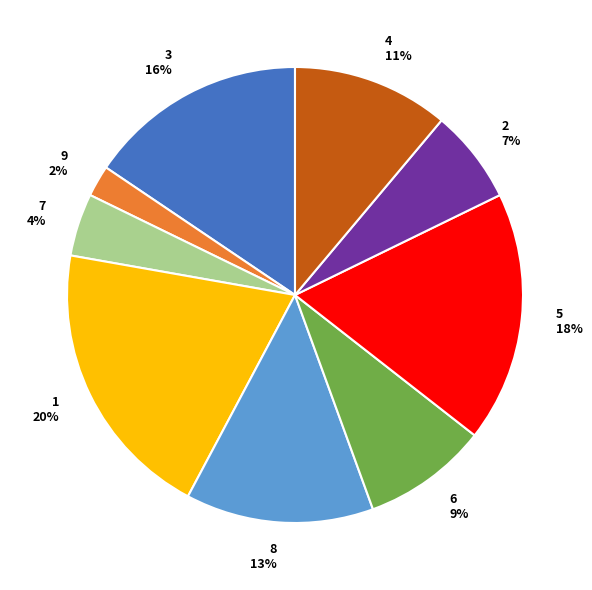

To the nearest percent, what percentage of the pie is 6?

9%